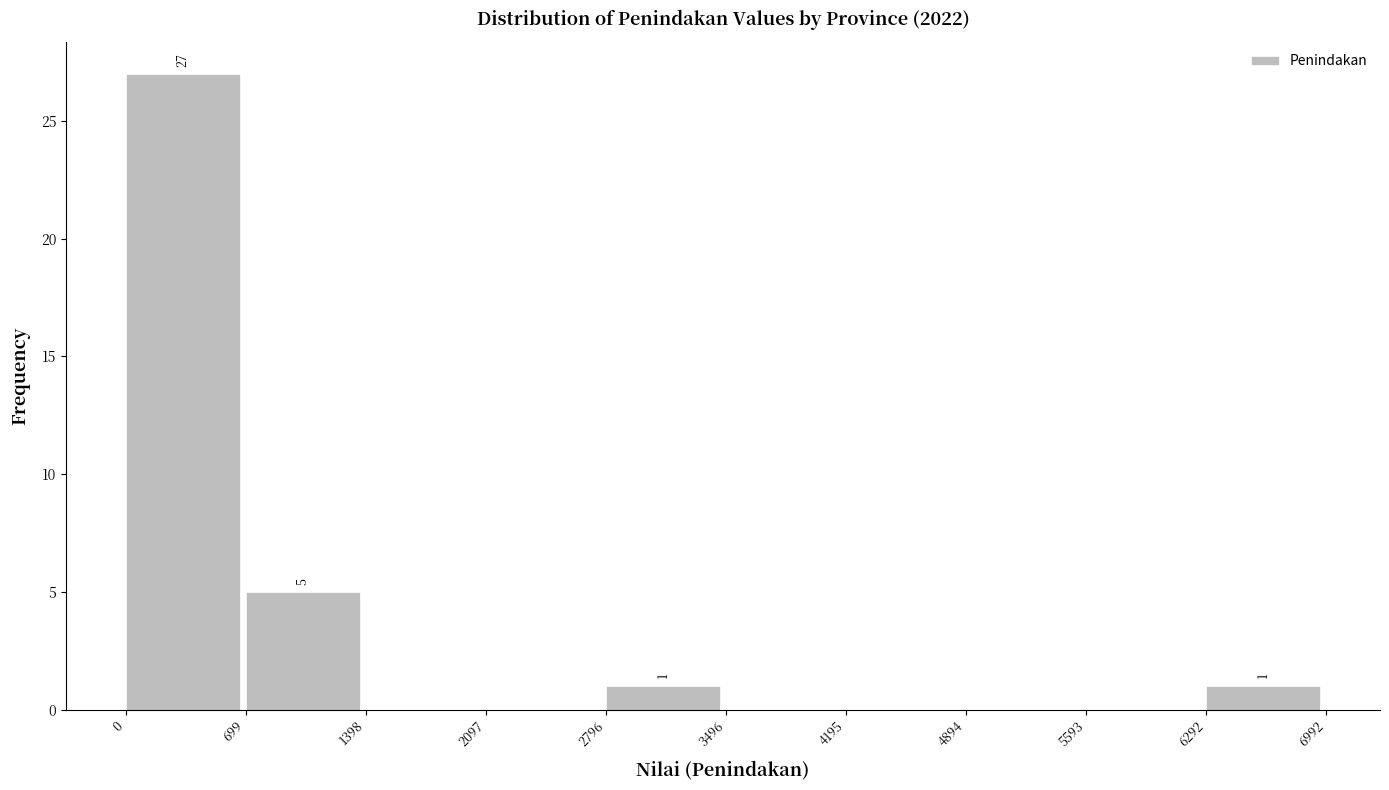

Which range on the x-axis has the tallest bar?

0 to 699